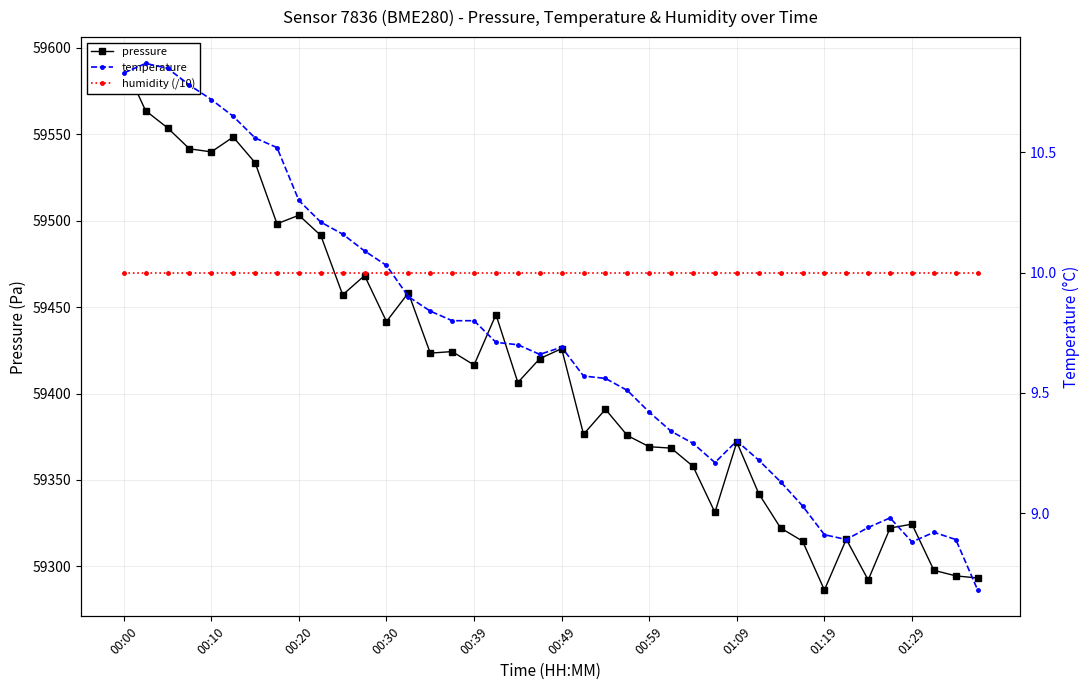

Which series has the largest total across all categories?

pressure